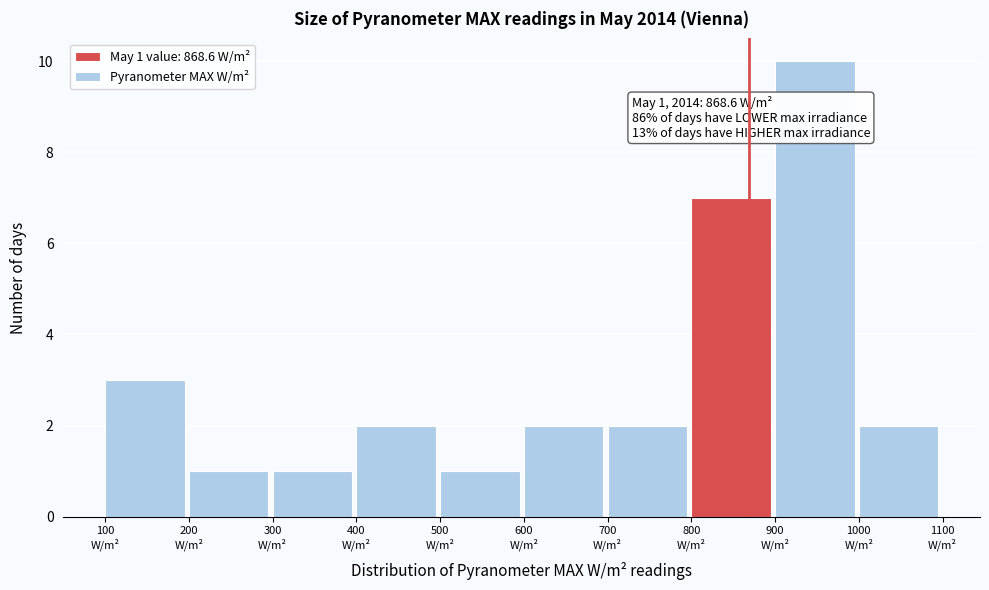

Which range on the x-axis has the tallest bar?

900 to 1000